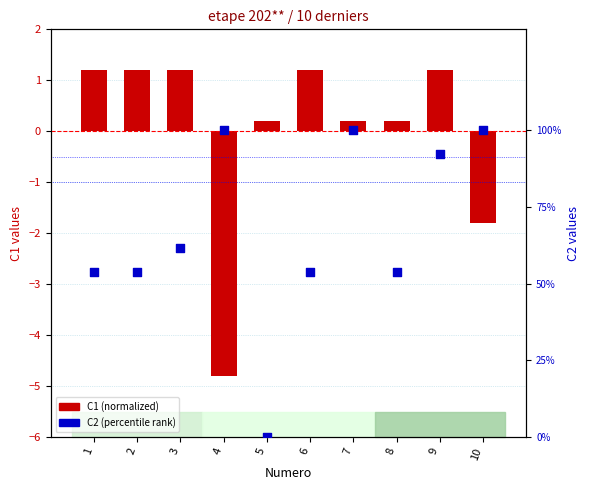

What is the total value across all series at 5?

0.2